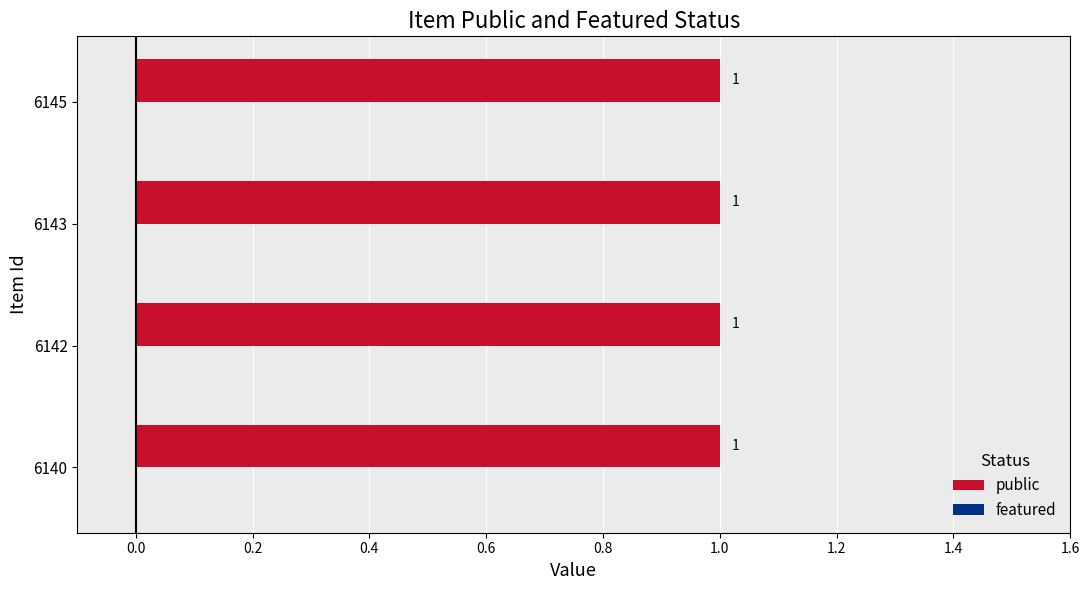

Which category has the highest value in the public series?

6140